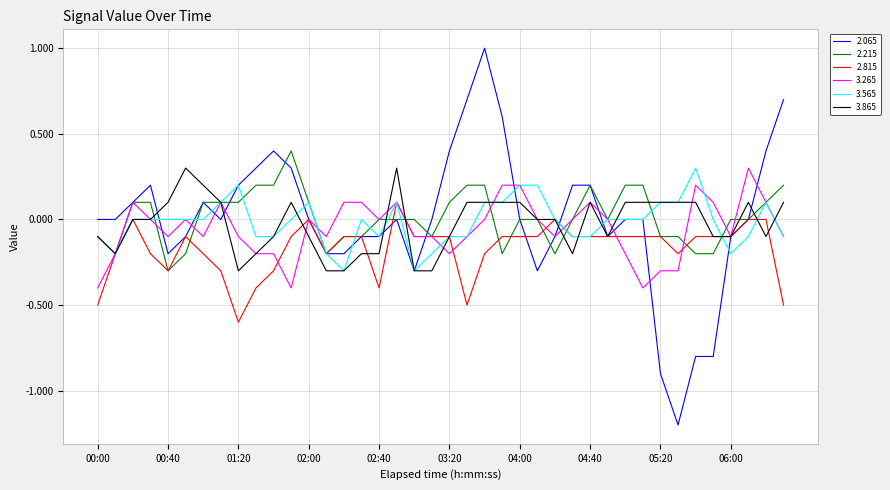

Which series has the largest range (max minus min)?

2.065